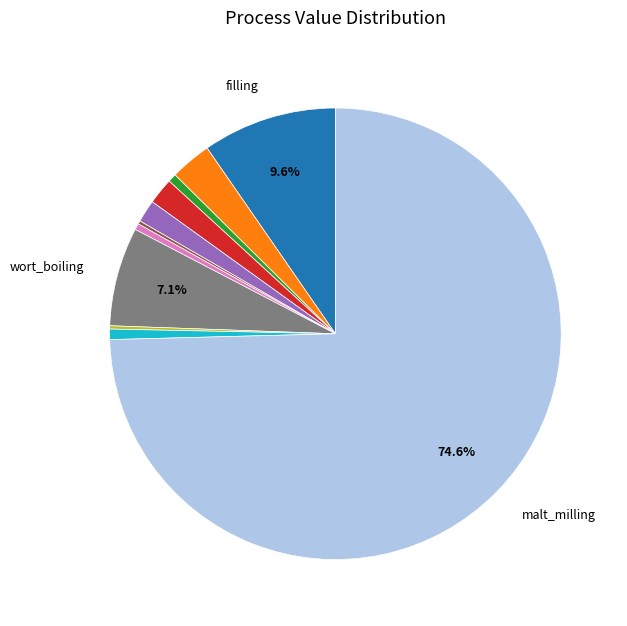

Is there a majority slice in this chart?

Yes